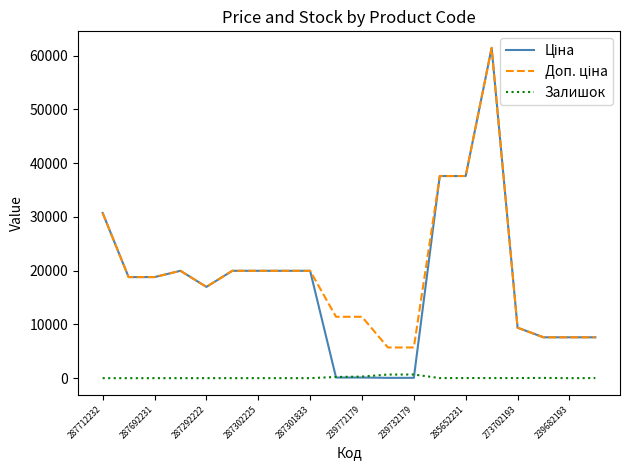

What is the maximum value shown in the chart?

61434.3